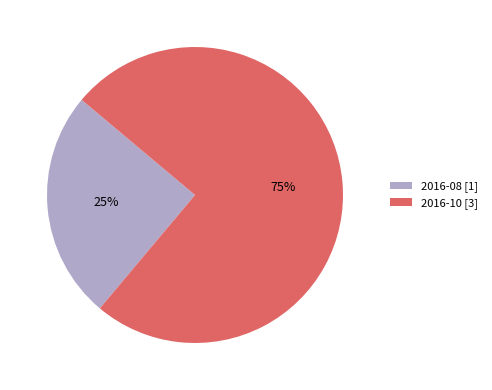

To the nearest percent, what is the difference between the 2016-10 and 2016-08 slice percentages?

50%